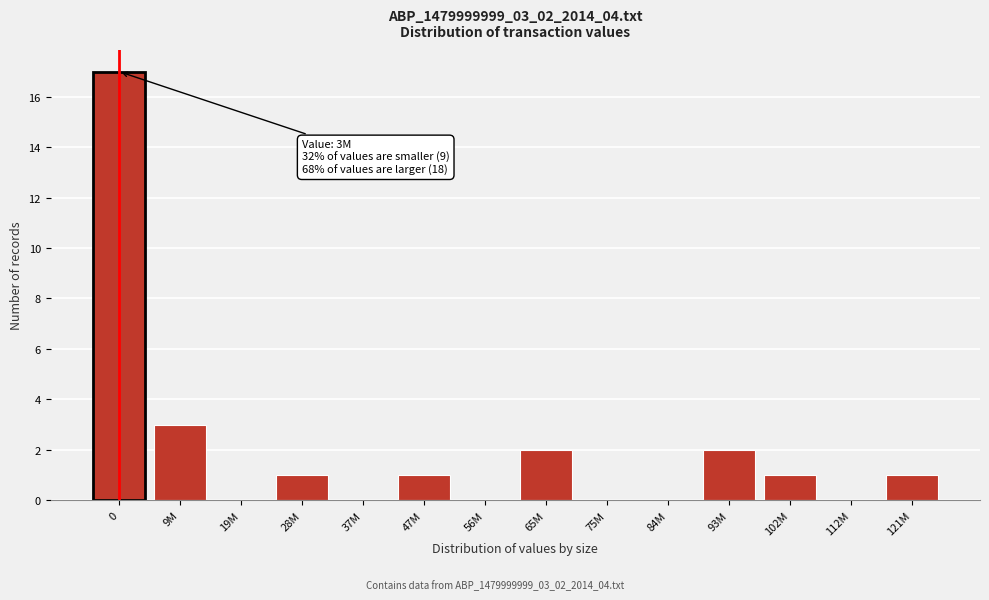

Reading left to right, extract all data points from this chart.

0=17	9M=3	19M=0	28M=1	37M=0	47M=1	56M=0	65M=2	75M=0	84M=0	93M=2	102M=1	112M=0	121M=1